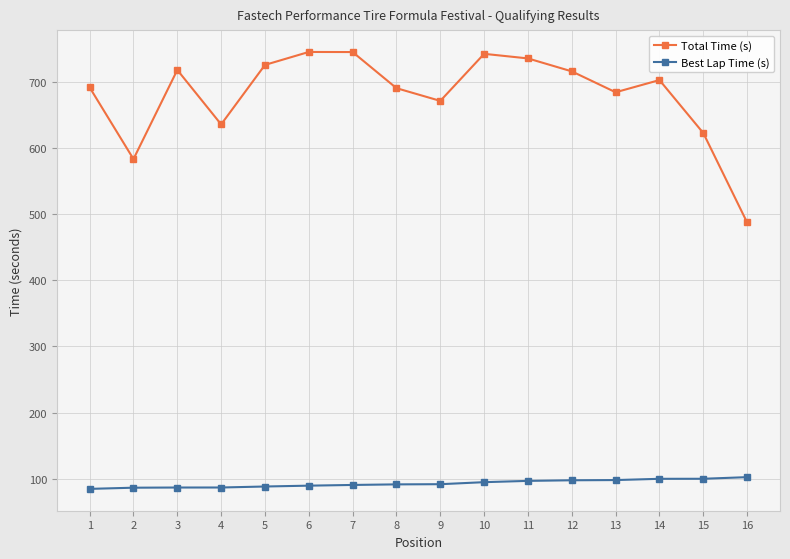

What is the greatest value displayed?

745.8